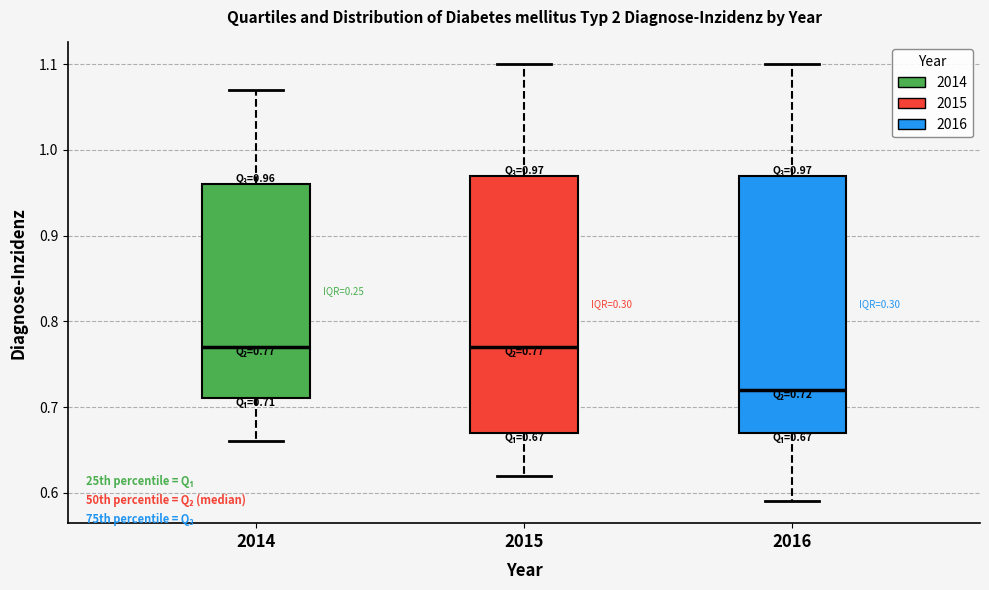

Which box's median line is the lowest?

2016